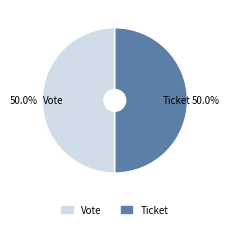

What is the total percentage of Vote and Ticket?

100.0%